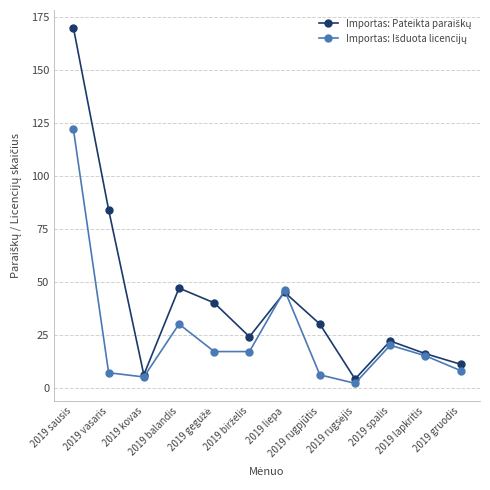

Which label corresponds to the largest value in the chart?

2019 sausis